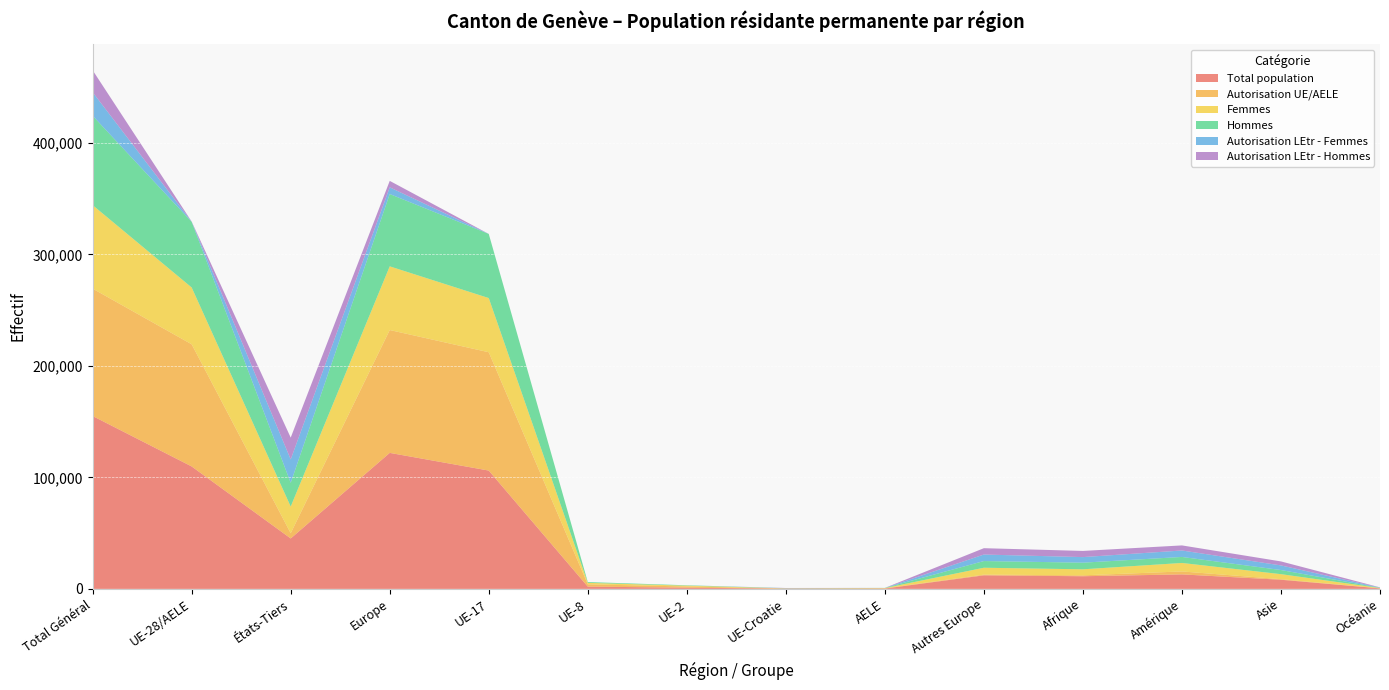

Reading left to right, extract all data points from this chart.

Total population: 155081	109839	45242	122011	106148	2048	1078	268	297	12172	11354	13003	8215	454
Autorisation UE/AELE: 114272	109588	4684	110218	106148	2048	1078	17	297	630	816	2652	489	94
Femmes: 74891	50952	23939	57124	48614	1316	715	154	153	6172	5399	7604	4509	234
Hommes: 80190	58887	21303	64887	57534	732	363	114	144	6000	5955	5399	3706	220
Autorisation LEtr - Femmes: 21114	146	20968	5990	0	0	0	146	0	5844	4997	5787	4138	183
Autorisation LEtr - Hommes: 19695	105	19590	5803	0	0	0	105	0	5698	5541	4564	3588	177